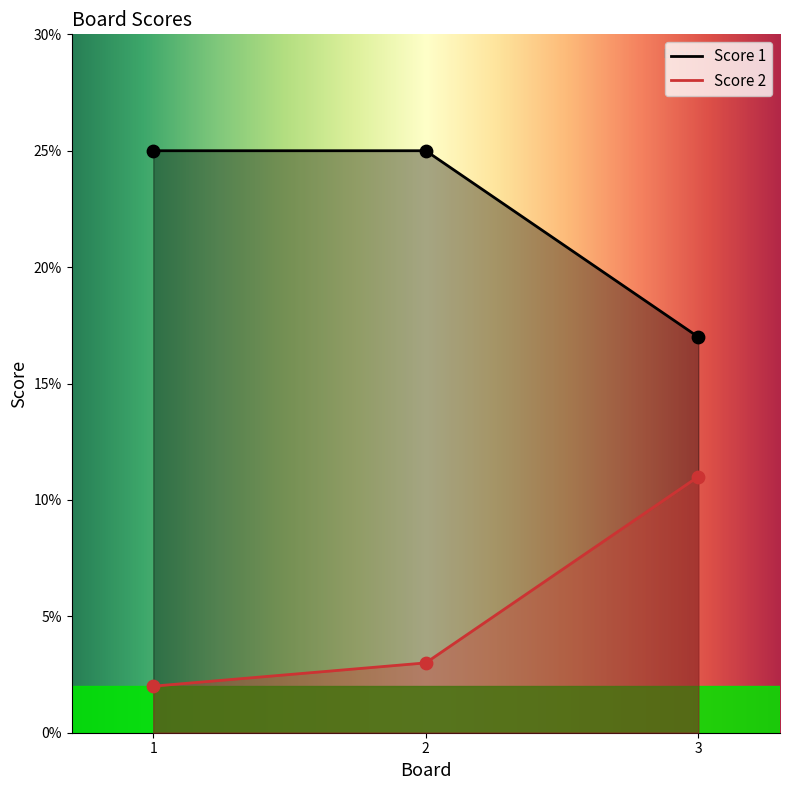

Which series contains the highest Y value?

Score 1